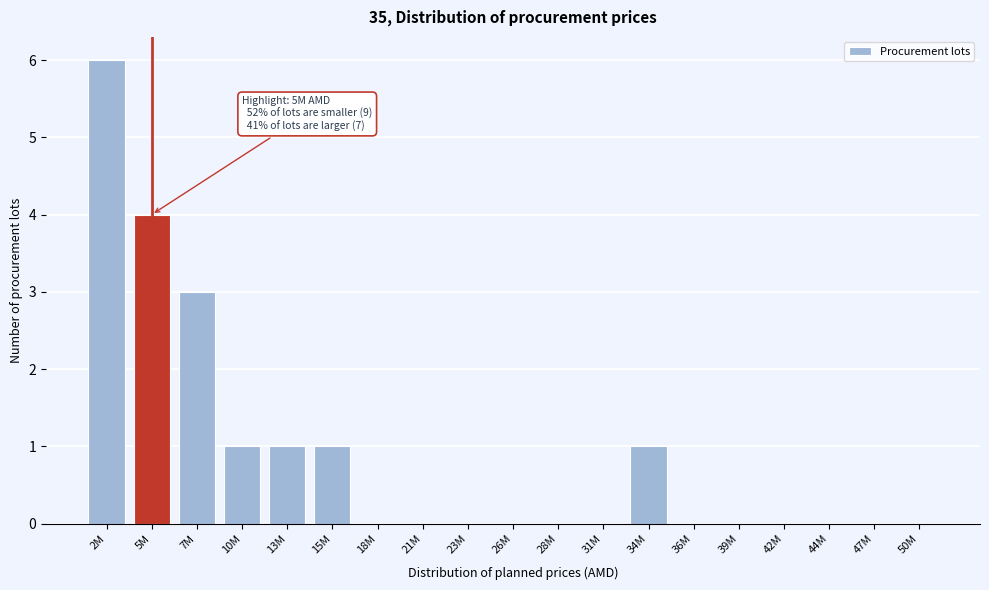

Reading left to right, list all the values displayed in this chart.

2M=6	5M=4	7M=3	10M=1	13M=1	15M=1	18M=0	21M=0	23M=0	26M=0	28M=0	31M=0	34M=1	36M=0	39M=0	42M=0	44M=0	47M=0	50M=0